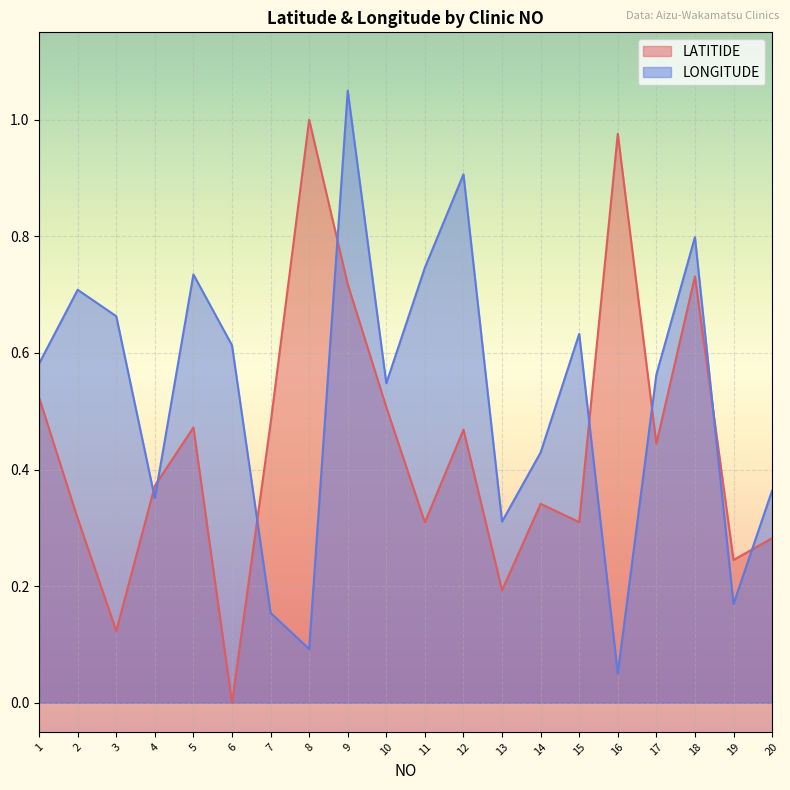

How many categories are shown in the chart?

20